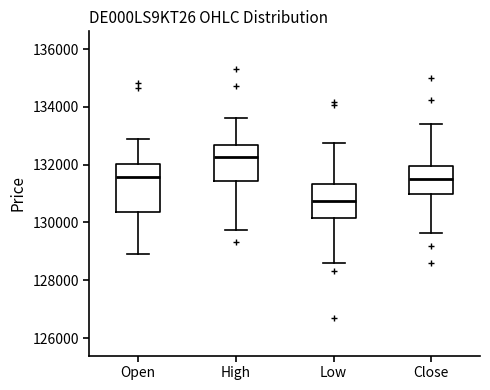

Which box has the lowest median line?

Low